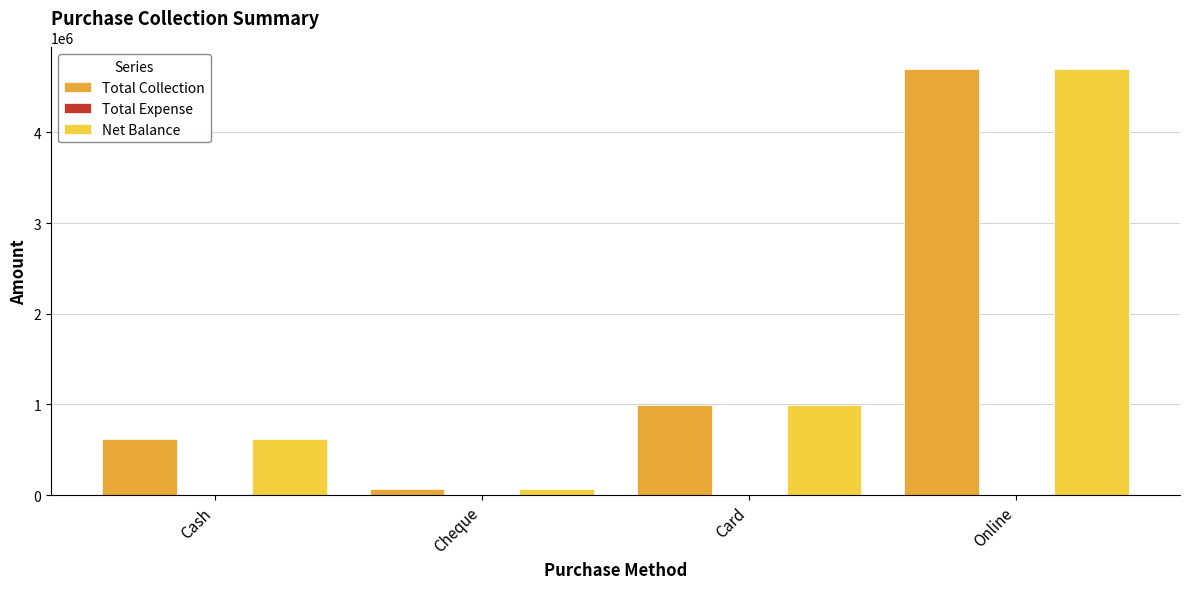

The value of Total Collection at Cheque is 65200. True or false?

True